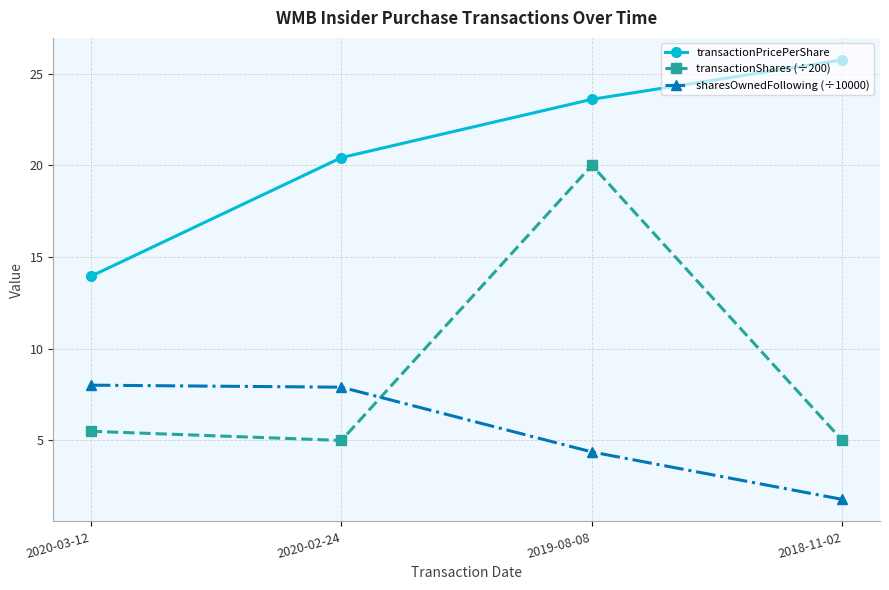

How many series are shown in this chart?

3